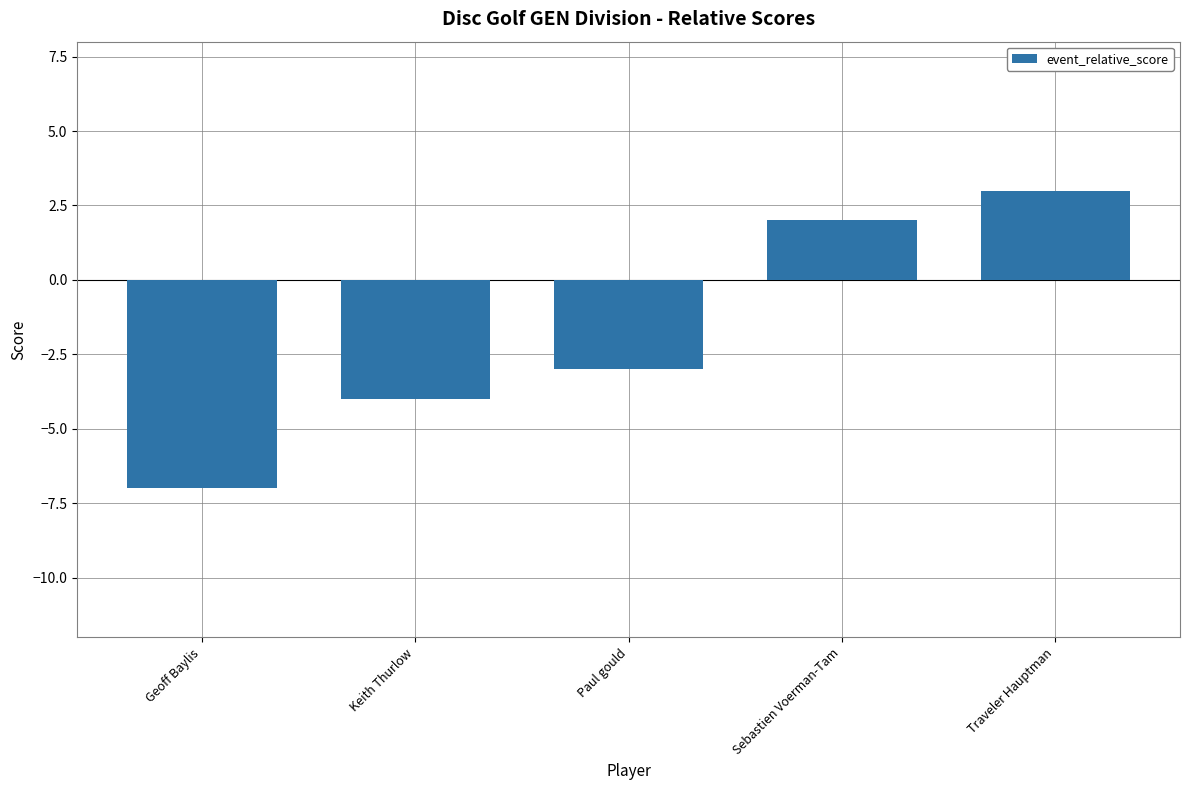

Reading left to right, list all the values displayed in this chart.

Geoff Baylis=-7	Keith Thurlow=-4	Paul gould=-3	Sebastien Voerman-Tam=2	Traveler Hauptman=3